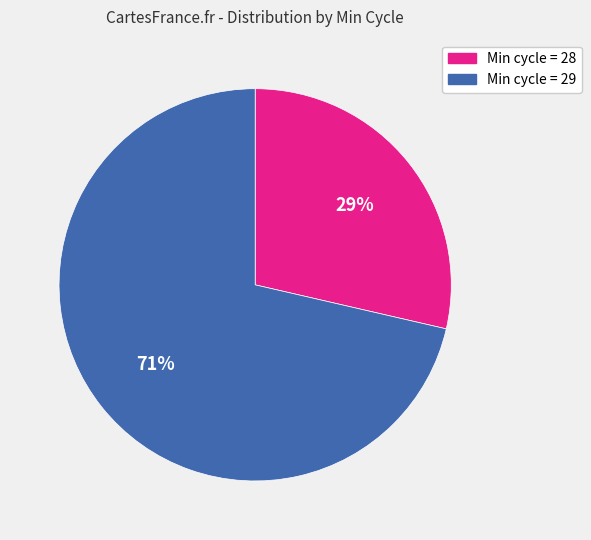

To the nearest percent, what is the average slice percentage?

50%